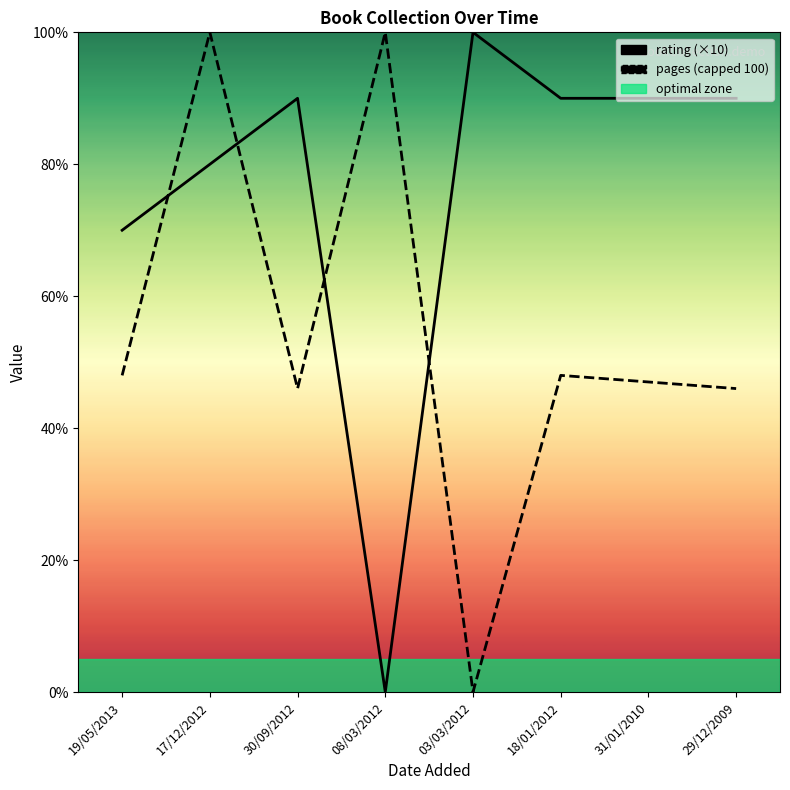

Between 19/05/2013 and 08/03/2012, which is larger?

19/05/2013